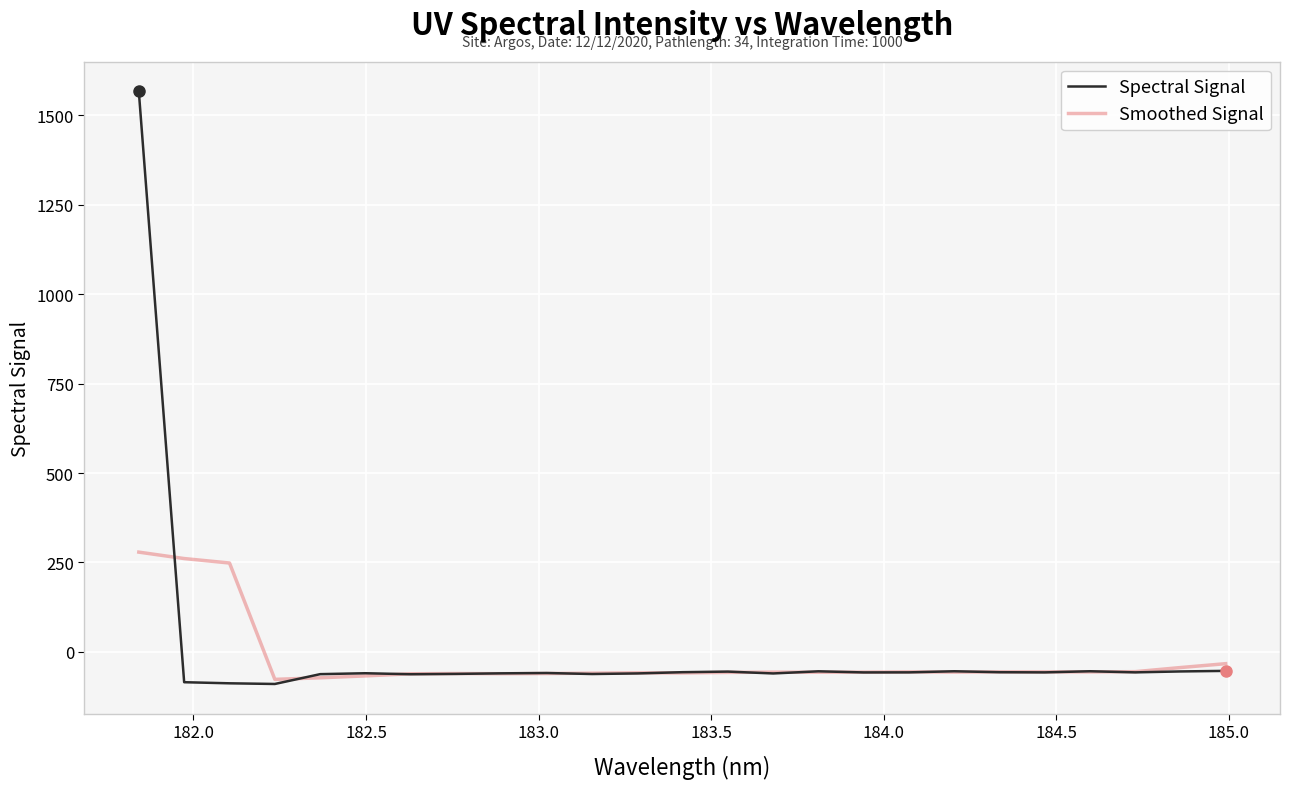

Rank the series by their maximum value, from highest to lowest.

Spectral Signal, Smoothed Signal